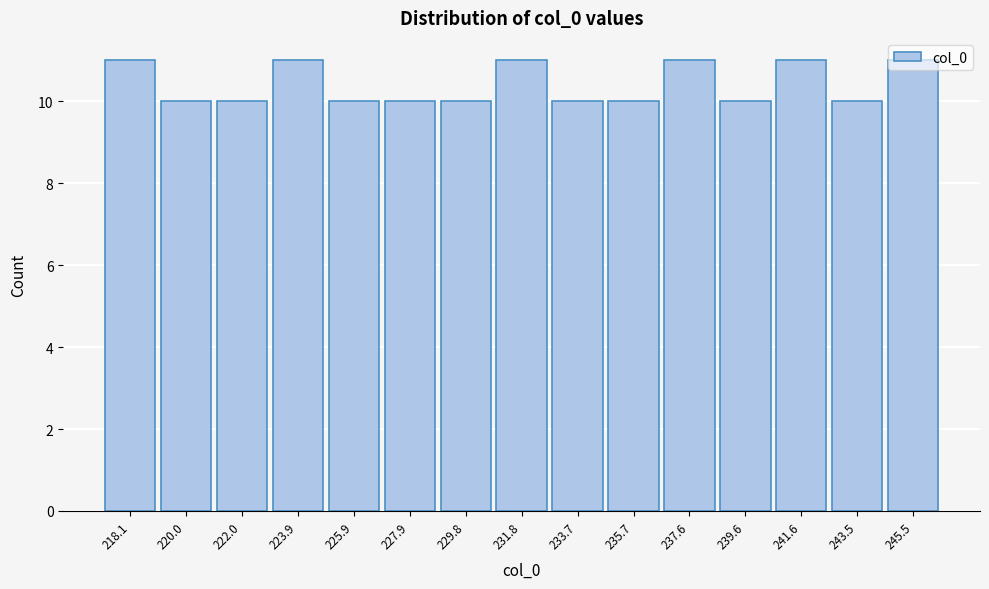

What is the ratio of the value at 241.6 to the value at 239.6?

1.1